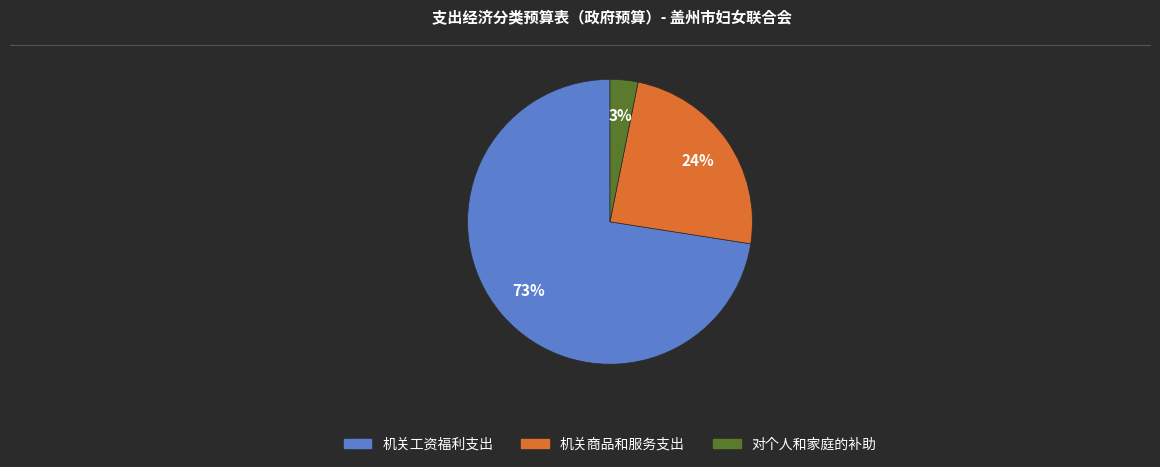

Is there any slice that represents more than half of the pie?

Yes